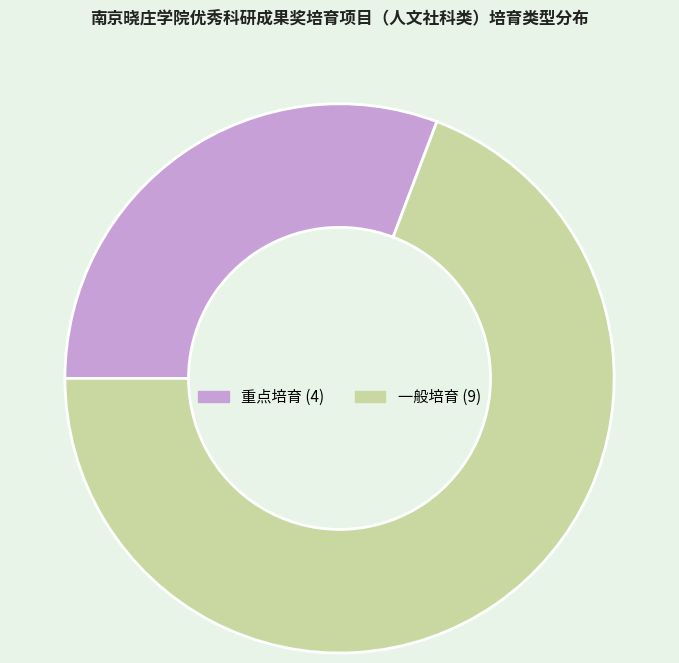

Between 重点培育 and 一般培育, which is larger?

一般培育